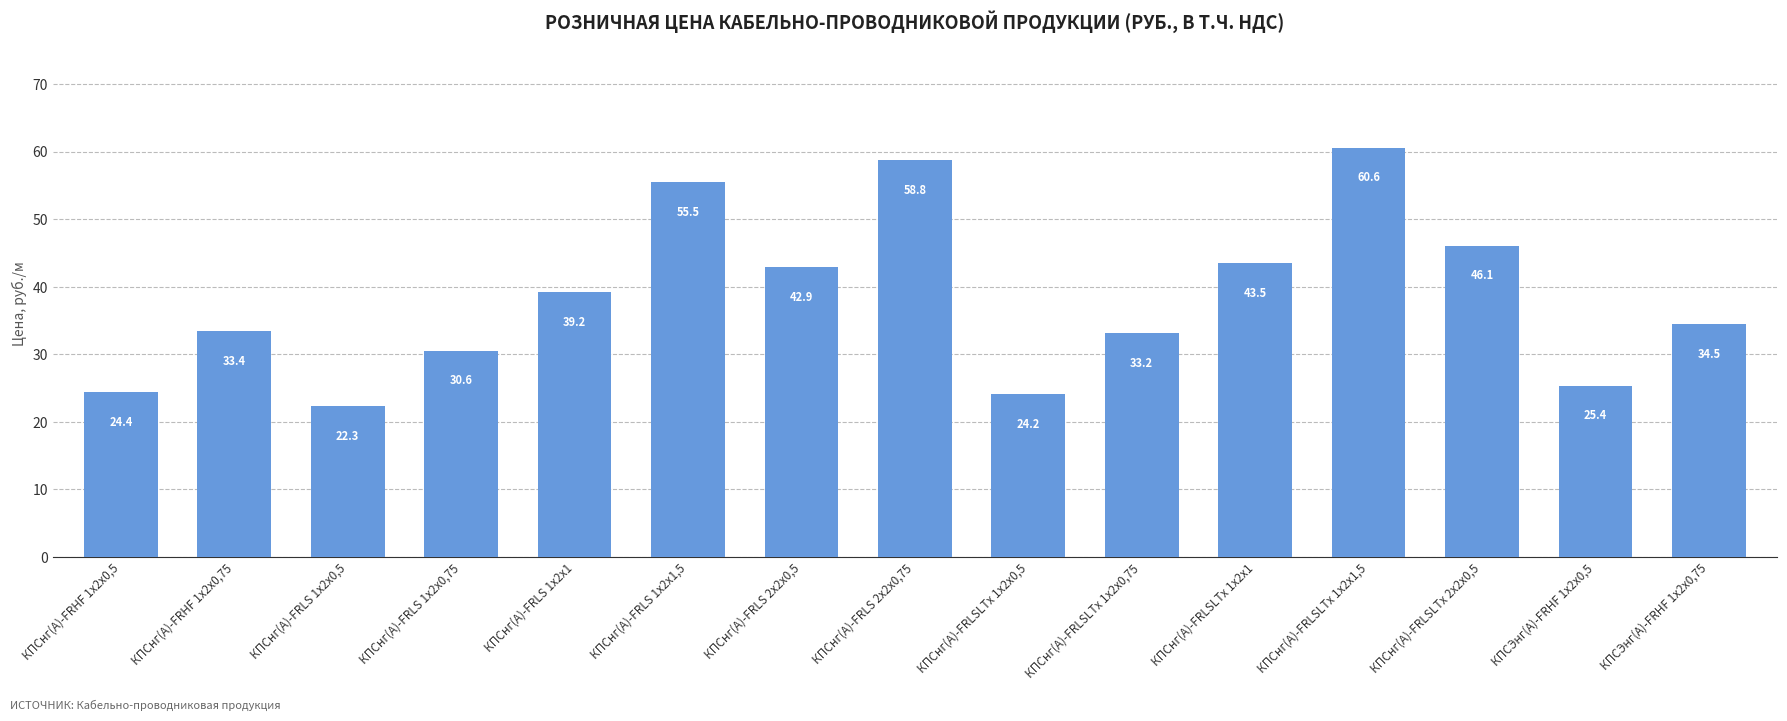

How many data points are less than 34?

7